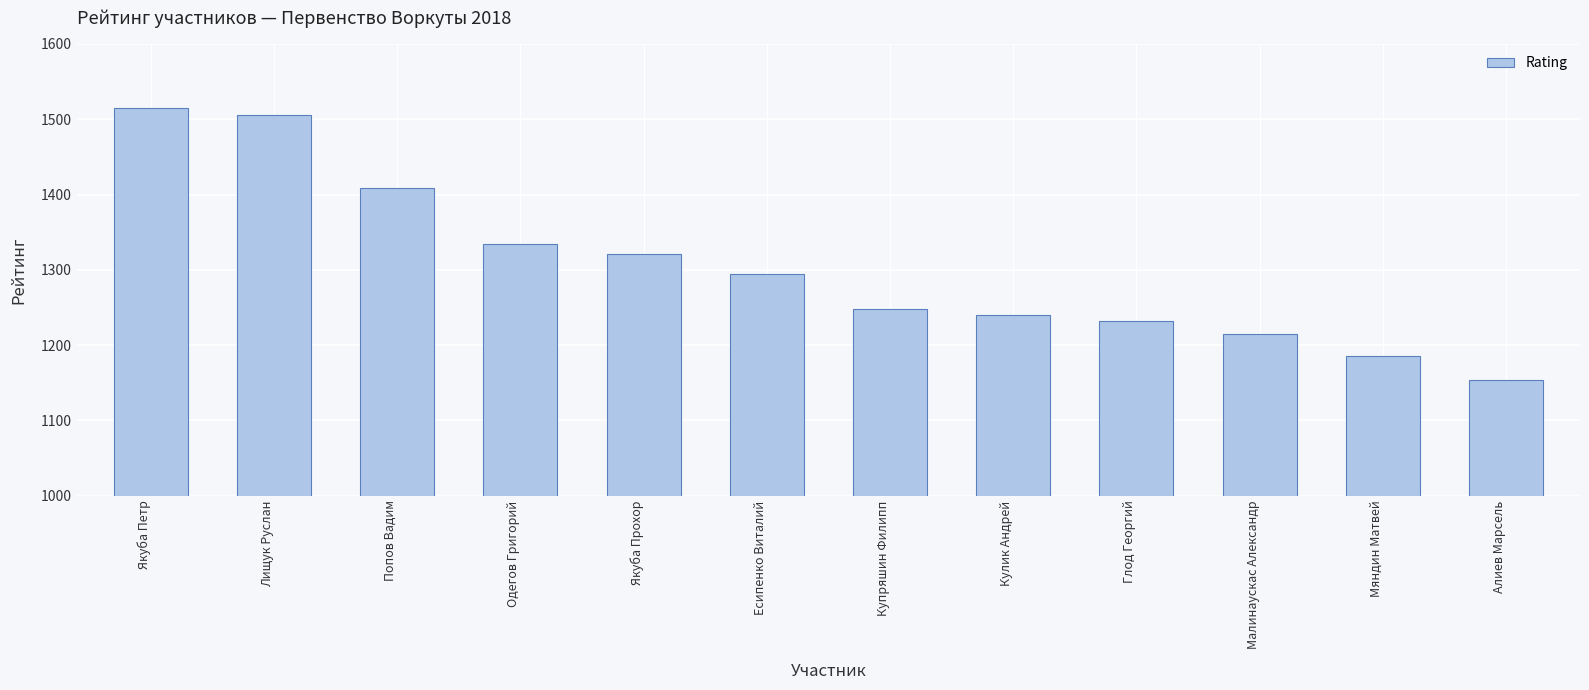

What value does the data have at Есипенко Виталий?

1294